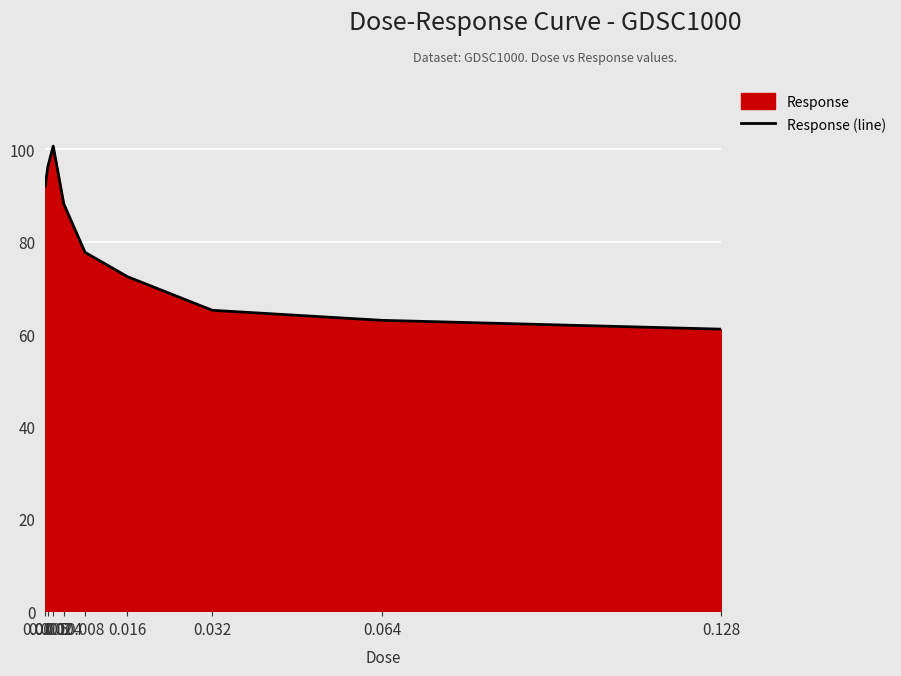

Which category has the highest value across all series?

0.002